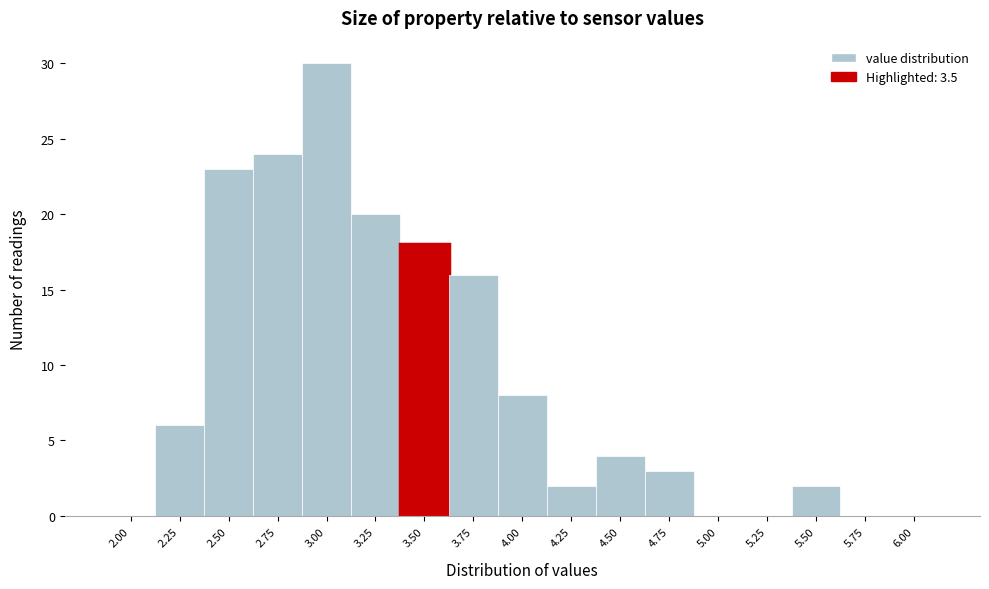

Reading left to right, extract all data points from this chart.

2.00=0	2.25=6	2.50=23	2.75=24	3.00=30	3.25=20	3.50=18	3.75=16	4.00=8	4.25=2	4.50=4	4.75=3	5.00=0	5.25=0	5.50=2	5.75=0	6.00=0